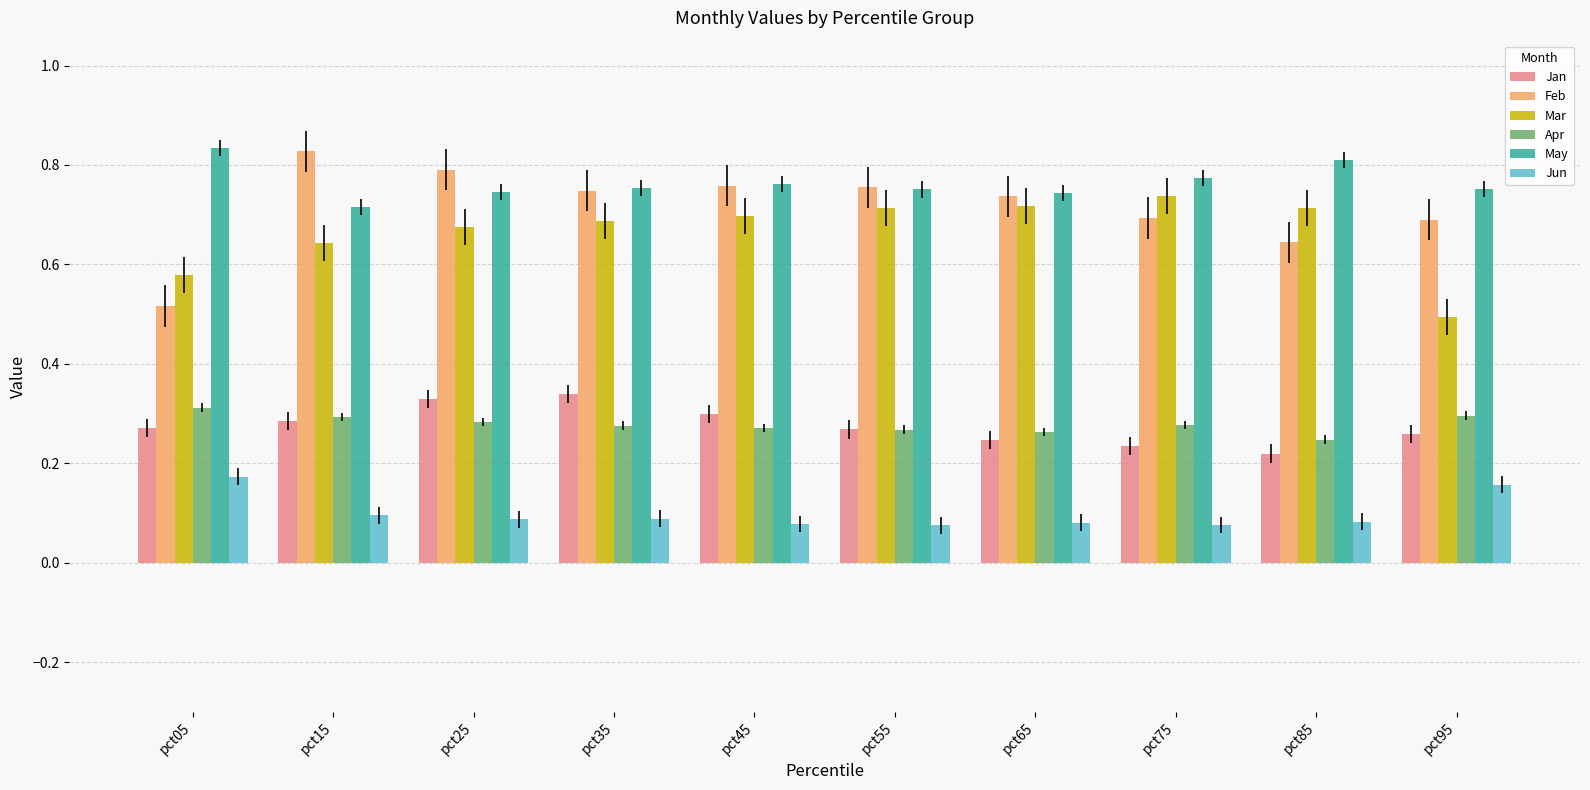

What is the total value across all series at pct85?

2.7